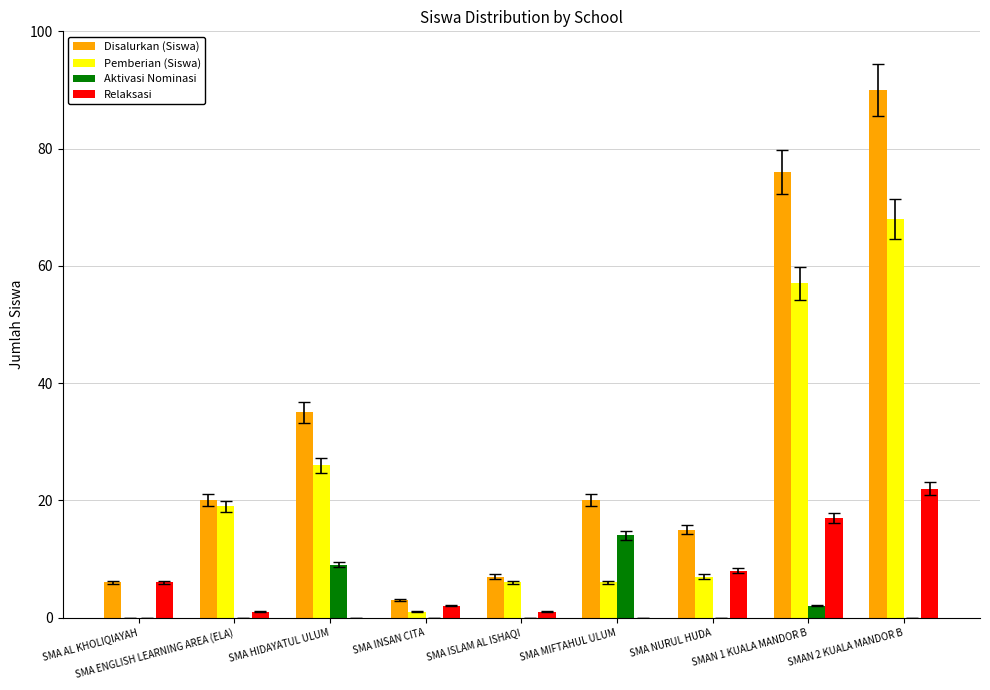

Reading left to right, list all the values displayed in this chart.

Disalurkan (Siswa): 6	20	35	3	7	20	15	76	90
Pemberian (Siswa): 0	19	26	1	6	6	7	57	68
Aktivasi Nominasi: 0	0	9	0	0	14	0	2	0
Relaksasi: 6	1	0	2	1	0	8	17	22